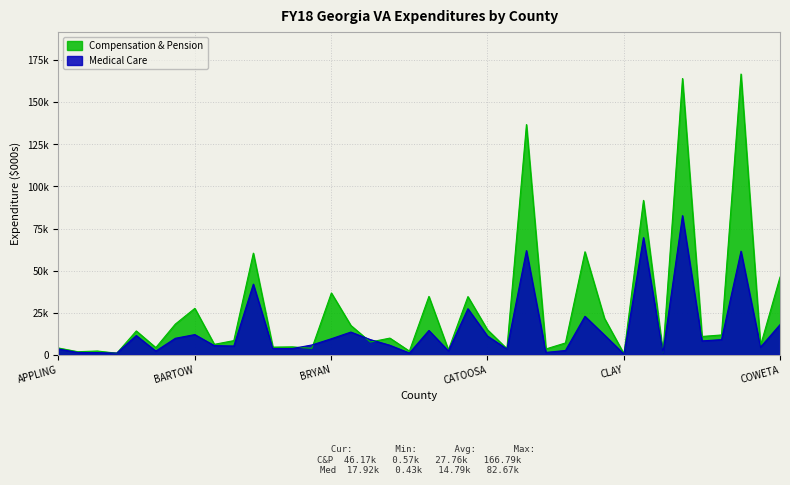

Reading left to right, list all the values displayed in this chart.

Compensation & Pension: 4064.6	1831.7	2247.7	938.7	14170.0	4283.7	18244.0	27582.6	6212.0	8429.9	60391.5	4553.6	4706.1	3835.9	36735.4	17430.2	7600.1	9919.6	2202.8	34683.1	2892.1	34575.7	14895.8	3613.2	136770.2	3475.0	7037.3	61197.8	21664.8	570.2	91730.2	1254.2	164130.4	10891.6	11789.0	166785.1	5456.0	46166.2
Medical Care: 3510.1	1399.3	1307.6	1027.2	11441.7	2200.1	9807.0	12011.1	5461.0	5213.4	41976.5	3726.9	3716.8	5842.9	9544.2	13506.7	9026.6	5670.3	1032.3	14457.3	2313.3	27384.0	11180.0	3438.7	61906.3	1420.5	2558.6	22873.8	11742.0	433.7	69600.4	1323.6	82668.8	8260.4	9000.3	61545.7	4567.0	17922.6